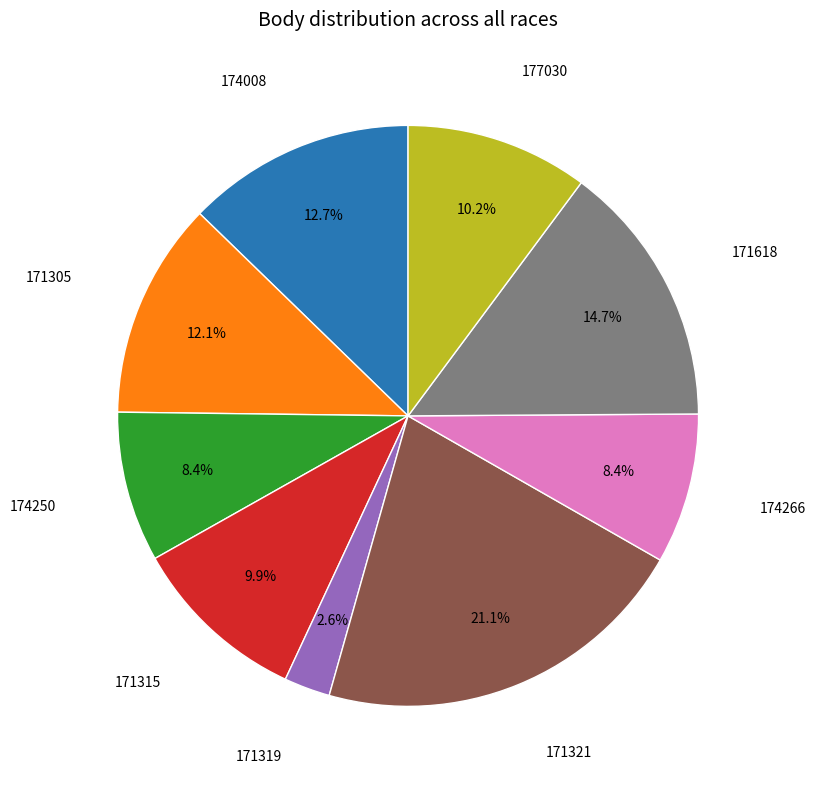

Is there any slice that represents more than half of the pie?

No